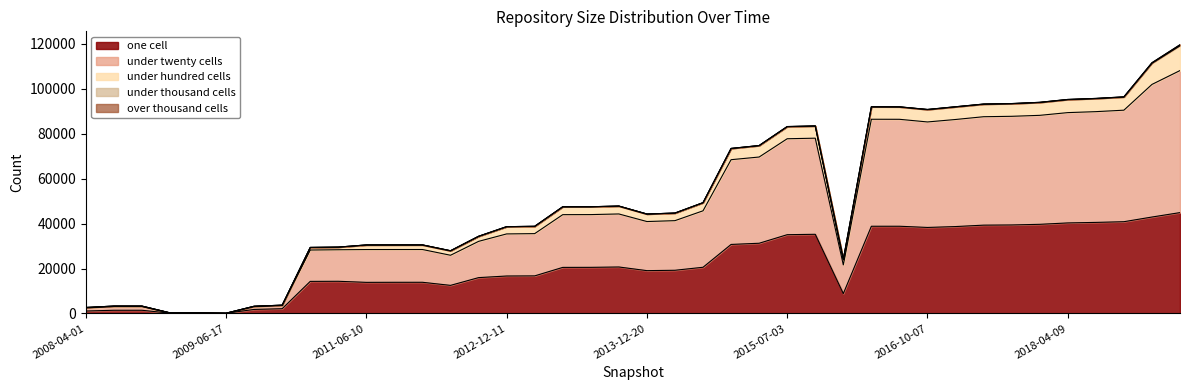

True or false: under_hundred_cells has a value of 1999 at 2012-07-13.

True